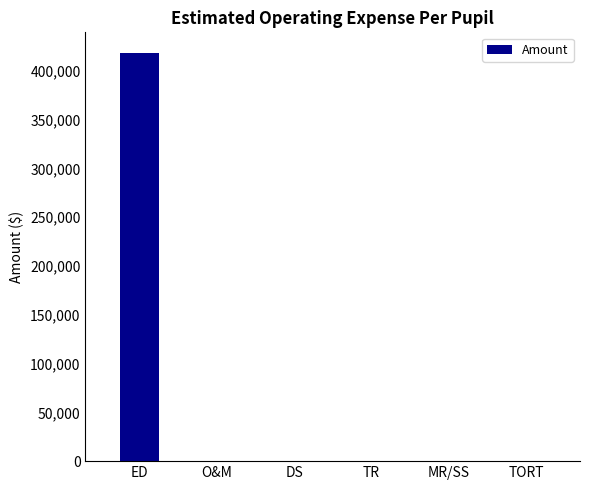

True or false: the data shows 0 at MR/SS.

True